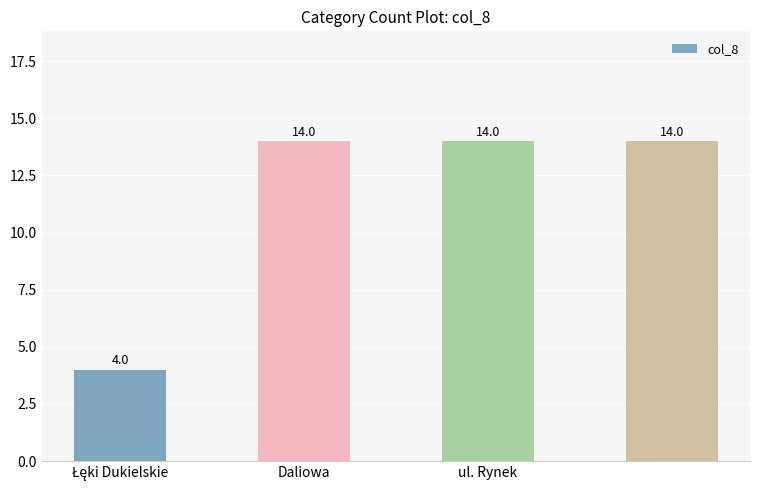

How many bars are there in total?

4